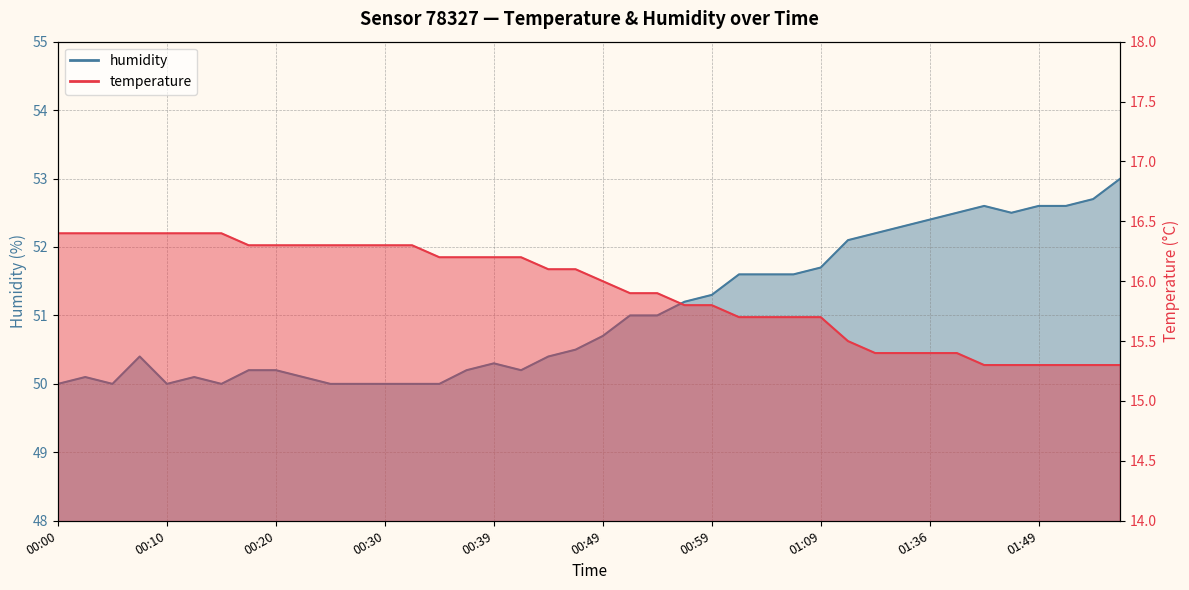

Which series has the widest spread of values?

humidity